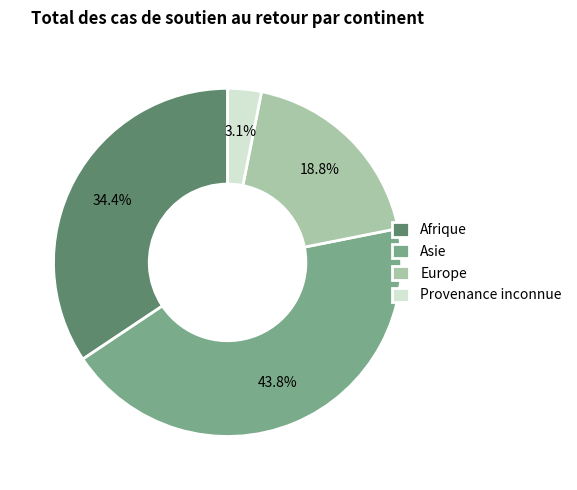

Is the sum of Asie and Afrique greater than half?

Yes